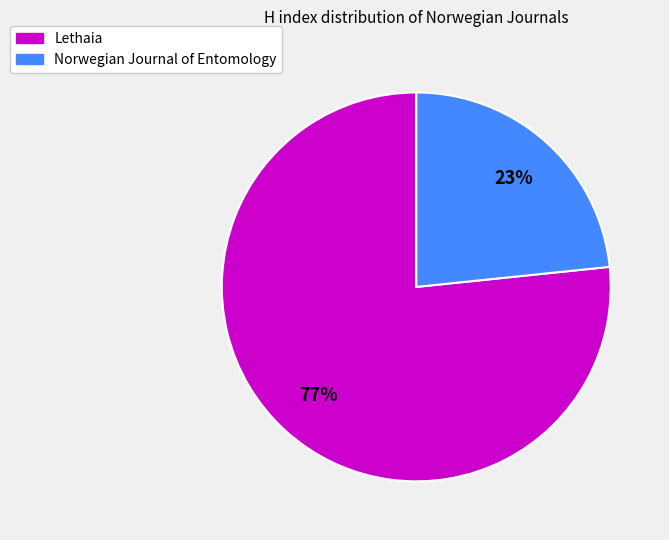

Is the sum of Norwegian Journal of Entomology and Lethaia greater than half?

Yes